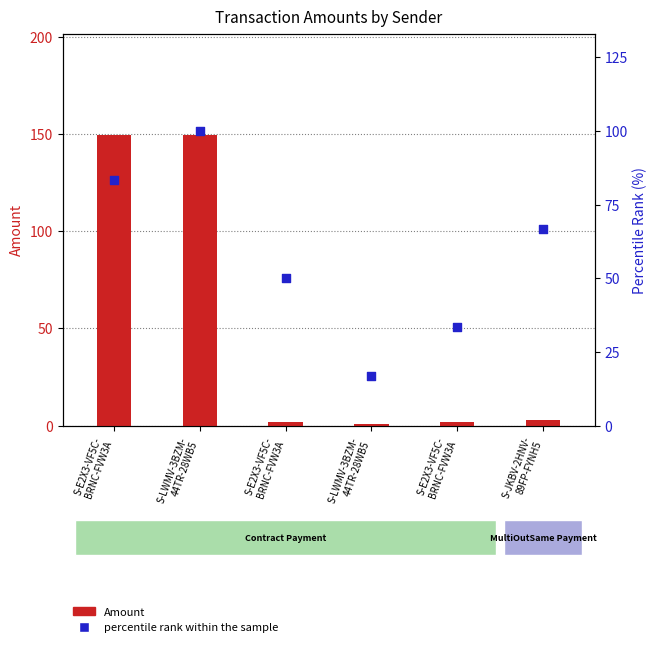

Which series has the largest total across all categories?

percentile rank within the sample